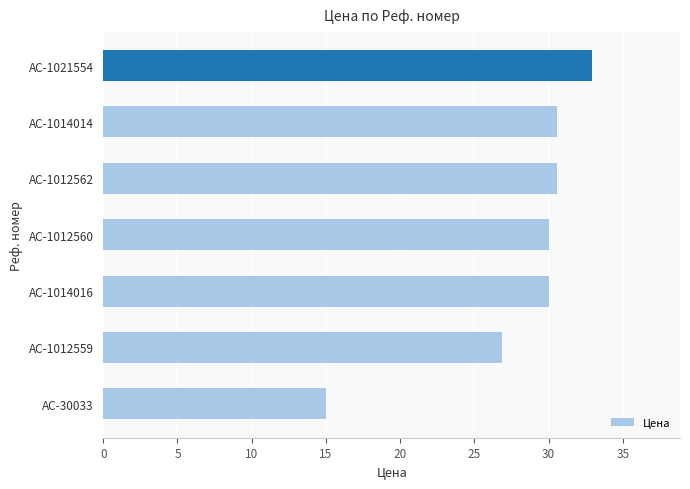

Reading bottom to top, transcribe all the data shown in this chart.

15.0	26.9	30.0	30.0	30.6	30.6	32.9